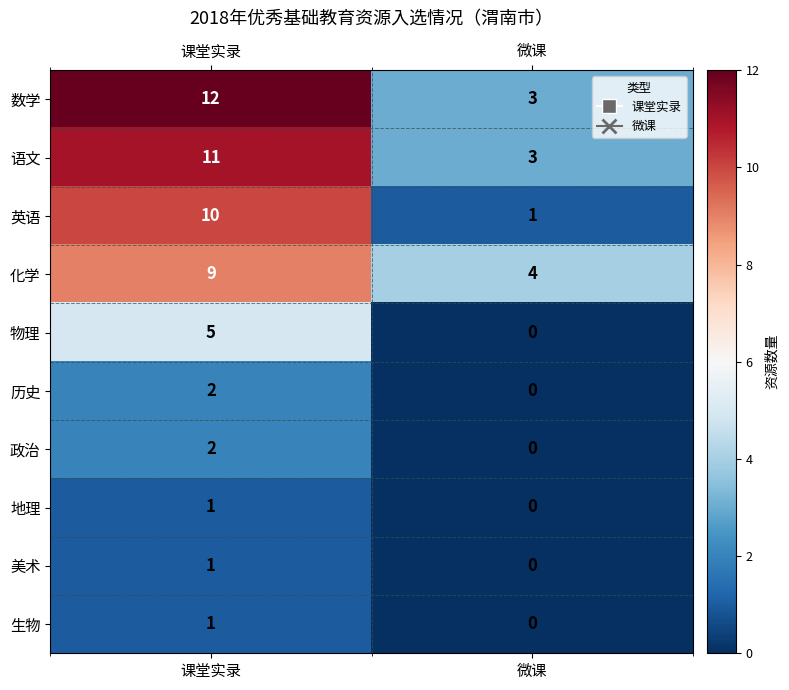

Which series has the largest total across all categories?

数学